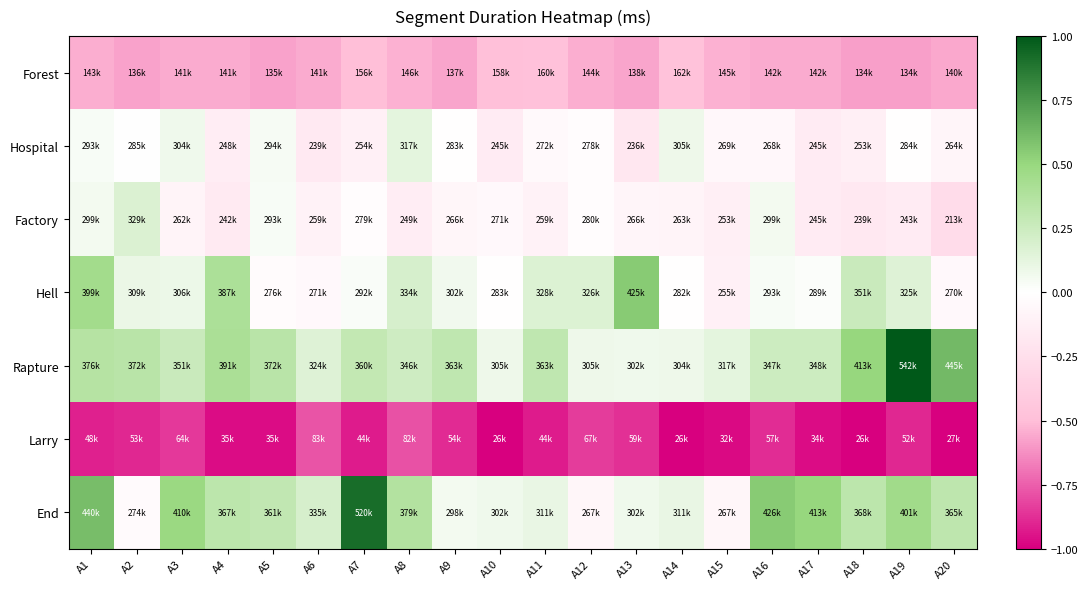

Which series has the widest spread of values?

End